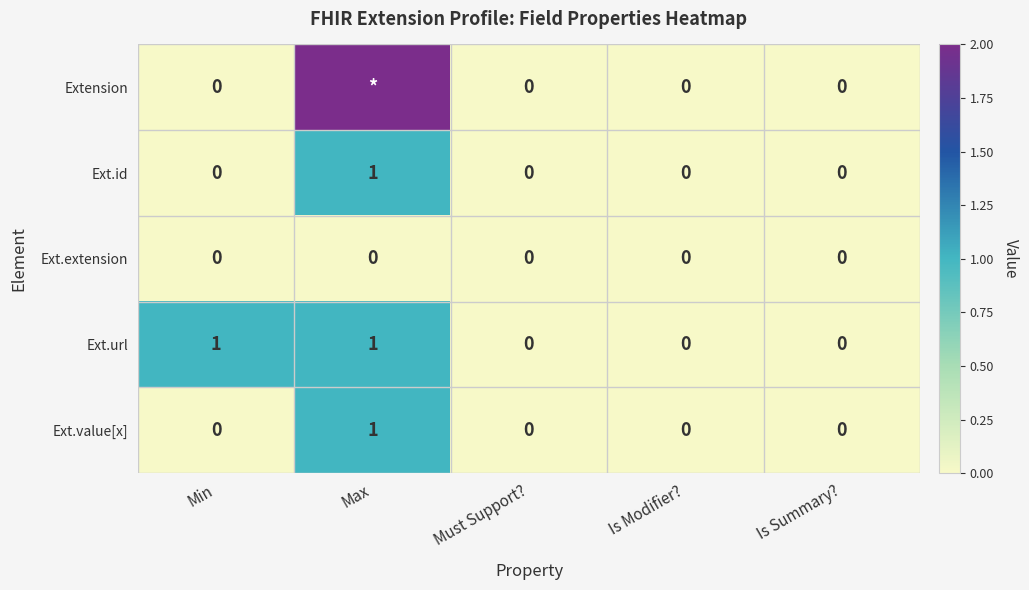

What value does the Ext.url series have at Max?

1